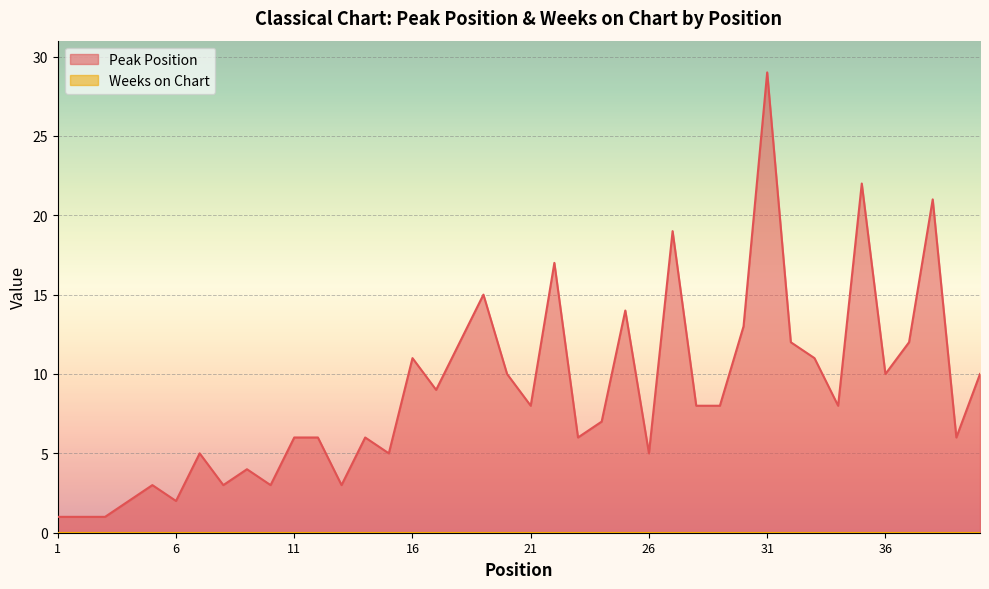

Which category has the highest value across all series?

31